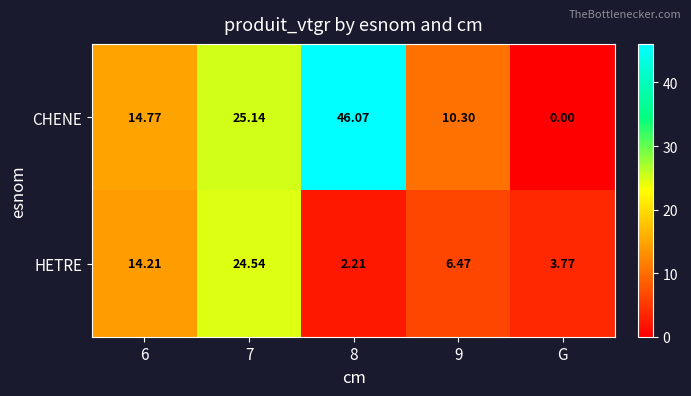

List the series in order of their peak value, lowest first.

HETRE, CHENE